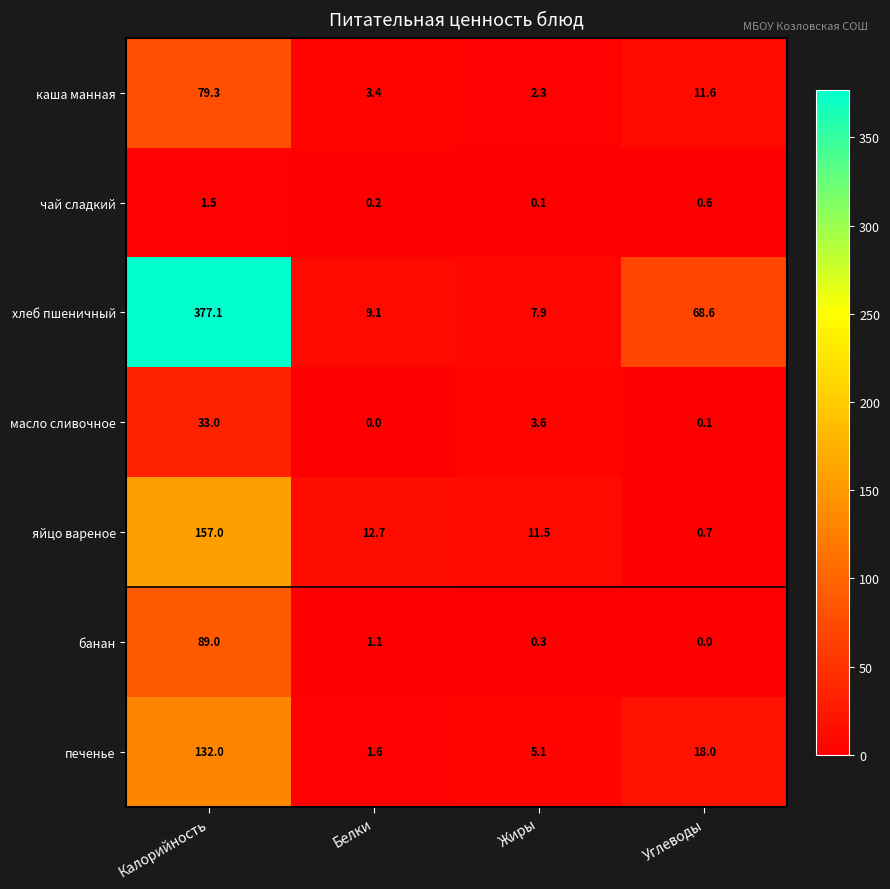

How many series are shown in this chart?

7